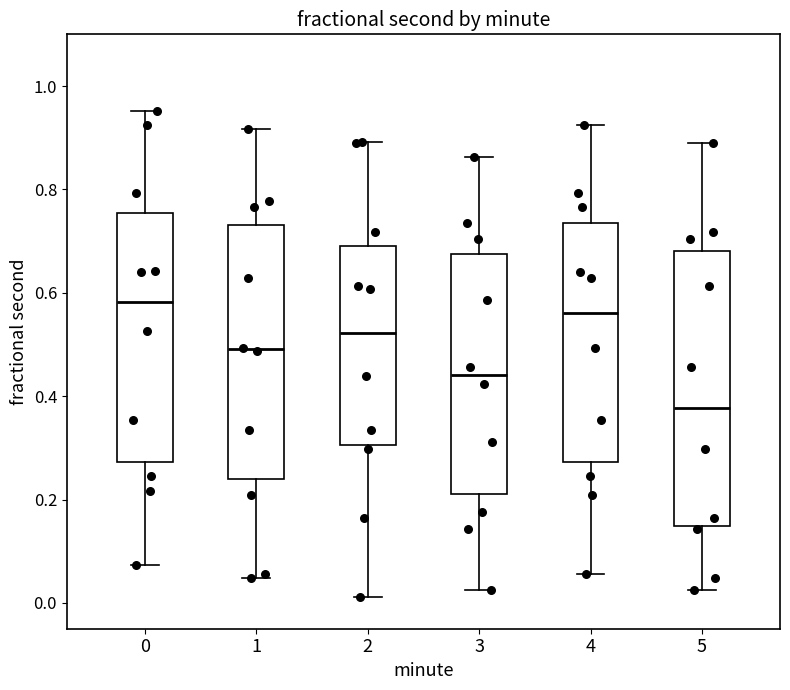

Where does the lower whisker of the box at x = 3 end on the y-axis? The values are not printed on the chart, so give them approximately, as read against the axis.

0.02